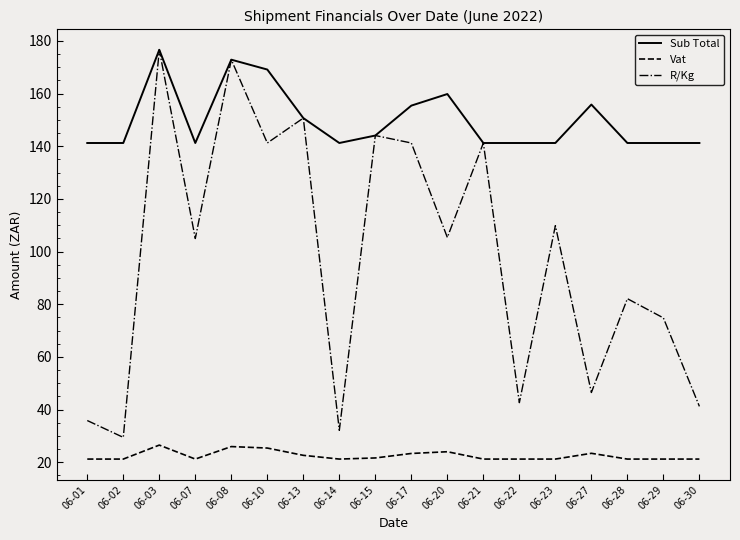

Is the value of Sub Total at 06-14 greater than the value of Vat at 06-07?

Yes